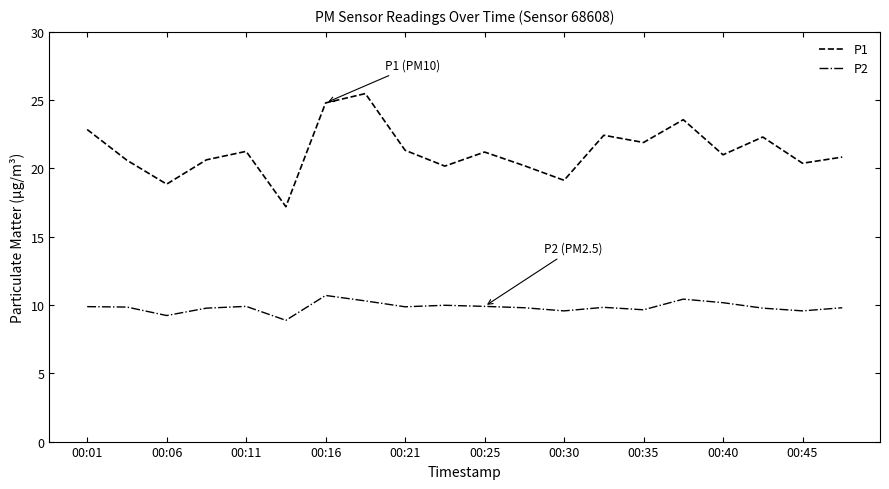

What is the difference between the maximum and second lowest values in the P2 series?

1.5